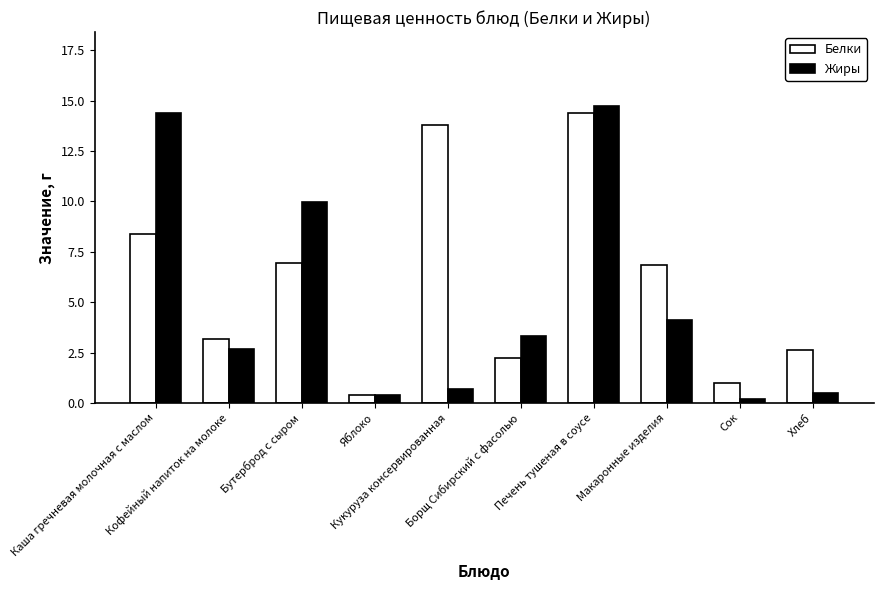

How many bars are there in total?

20